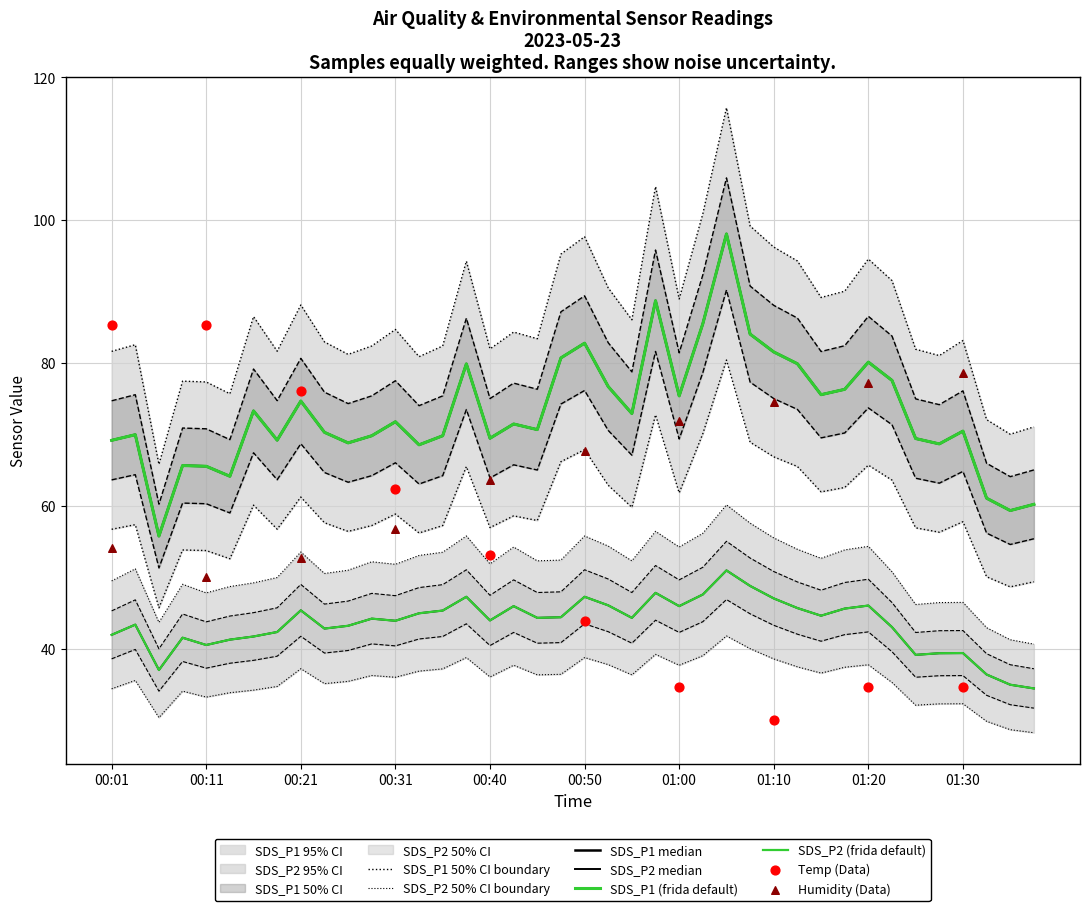

Which series has the largest Y range (max minus min)?

SDS_P1